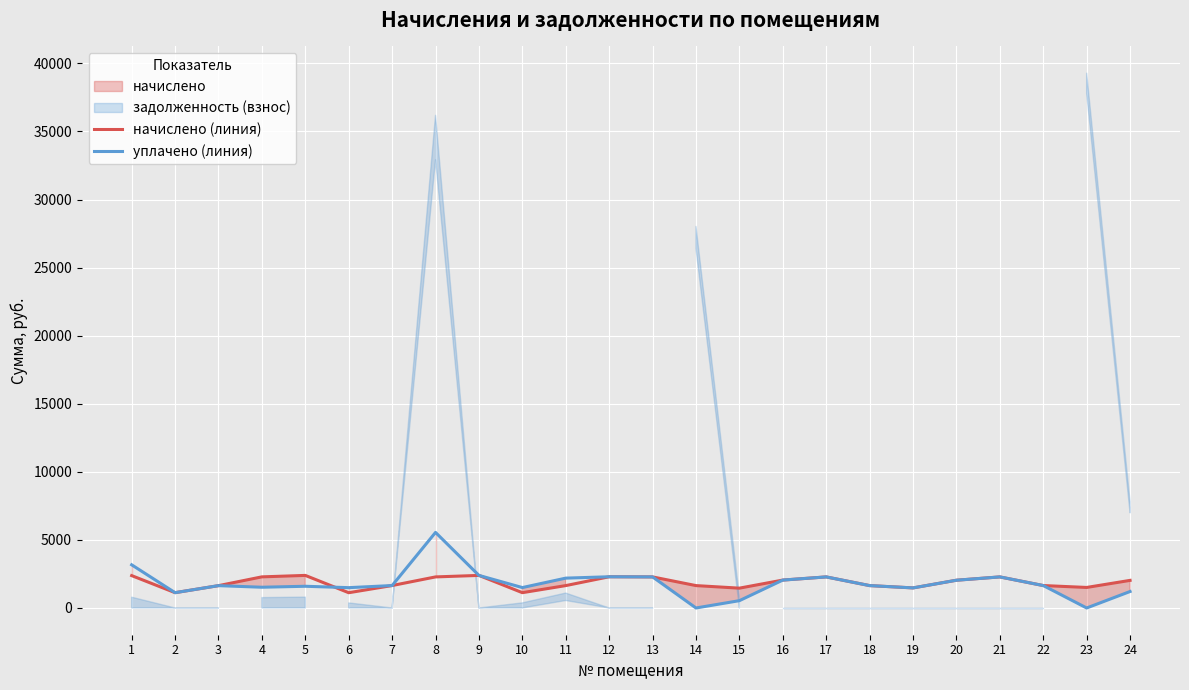

The value of уплачено (линия) at 11 is 2192.5. True or false?

True